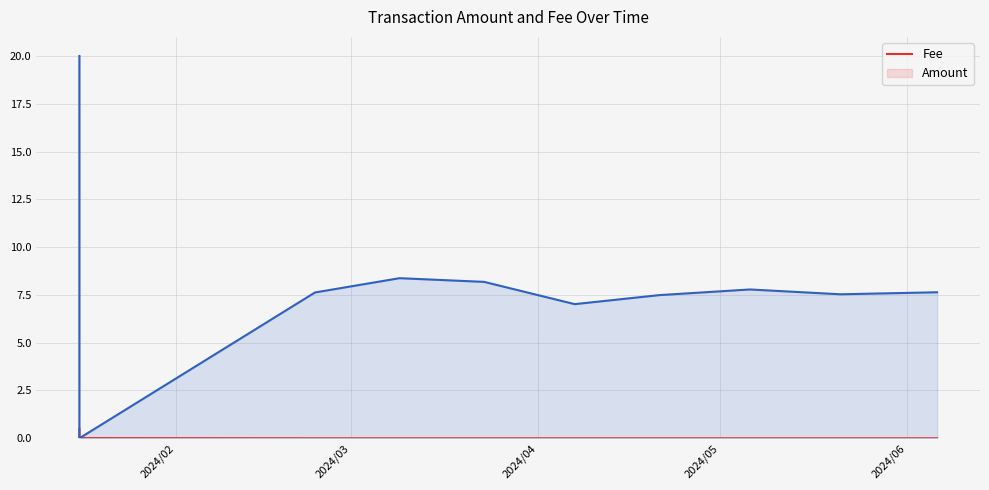

True or false: Amount and Fee cross at least once.

True